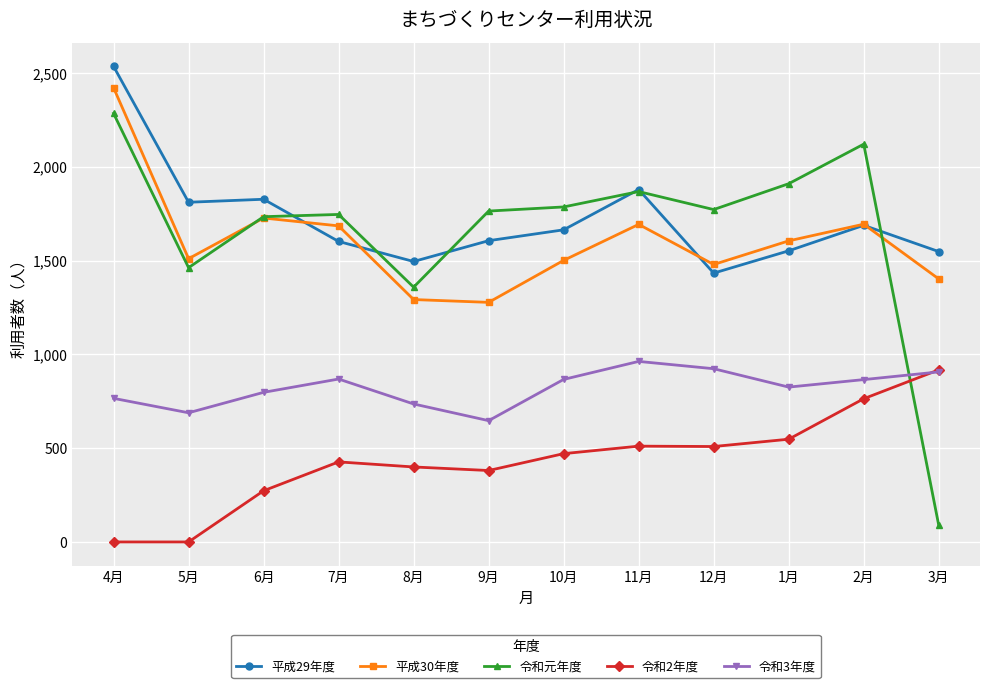

Count the number of categories in the chart.

12